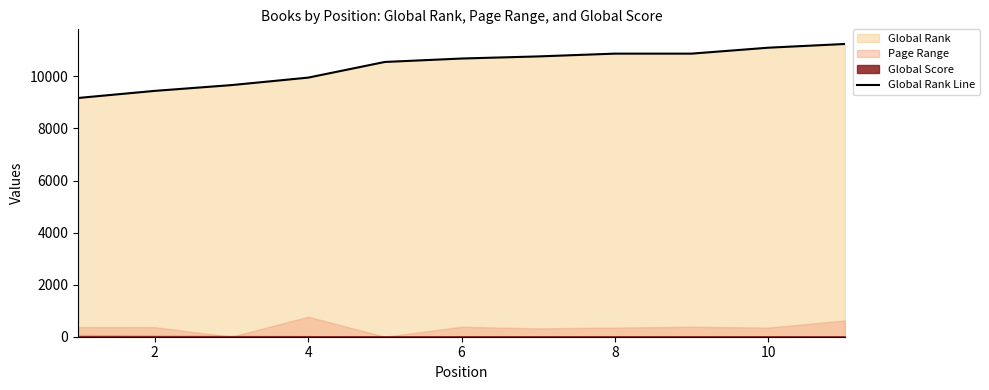

What is the lowest value of the Global Rank Line series?

9172